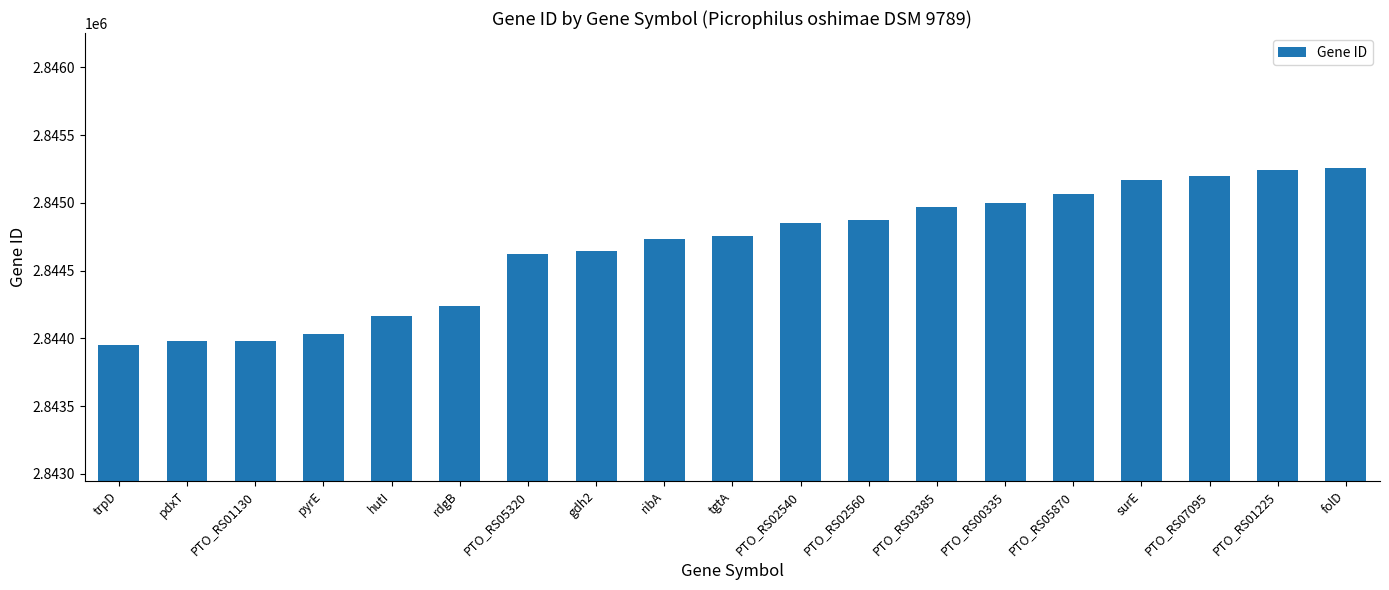

What is the difference between the maximum and minimum values?

1305